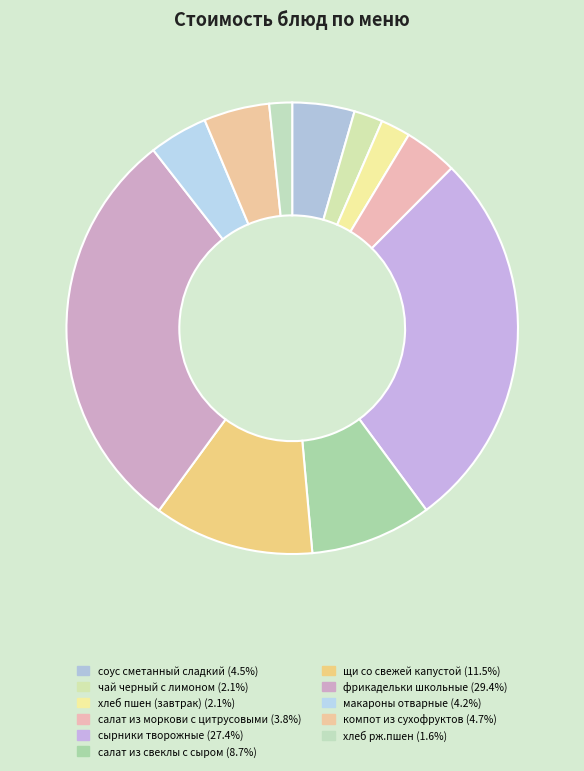

Count the number of slices in the pie.

11